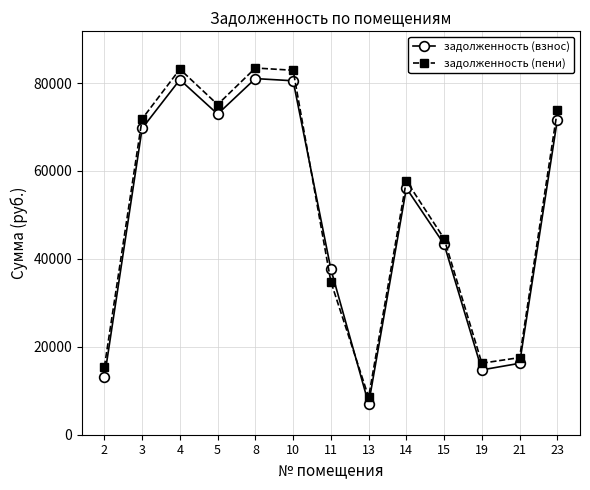

Rank the series at 15 from highest to lowest value.

задолженность (пени), задолженность (взнос)